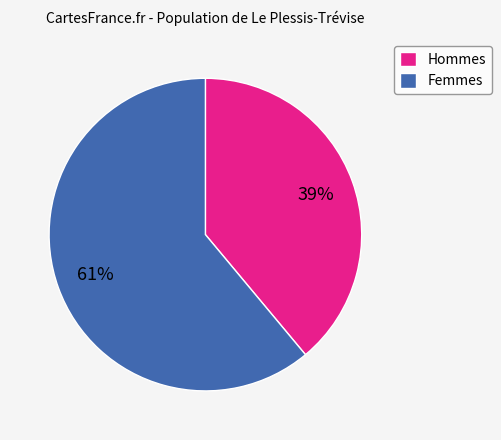

To the nearest percent, what is the average slice percentage?

50%